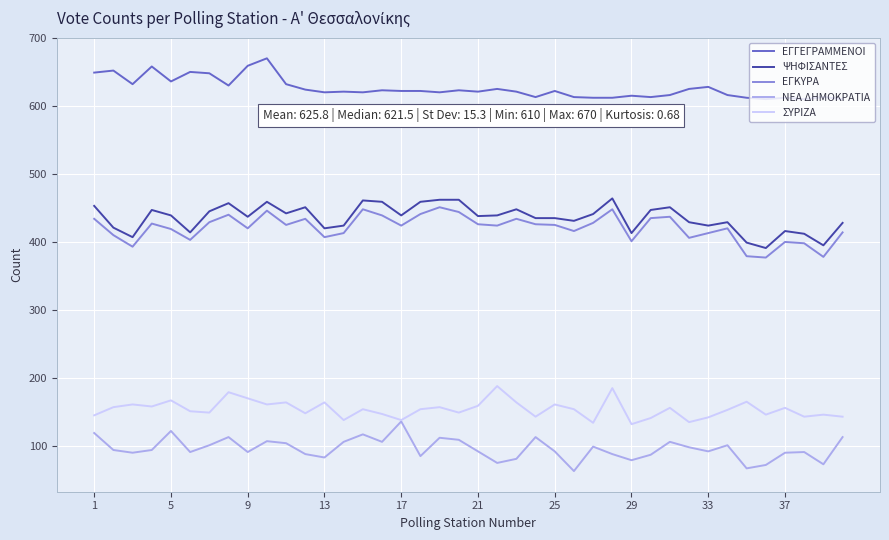

What is the sum of all ΨΗΦΙΣΑΝΤΕΣ values?

17423